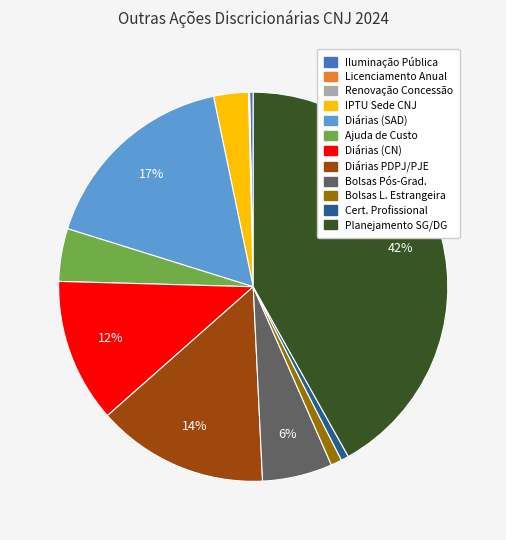

To the nearest percent, what is the average slice percentage?

8%